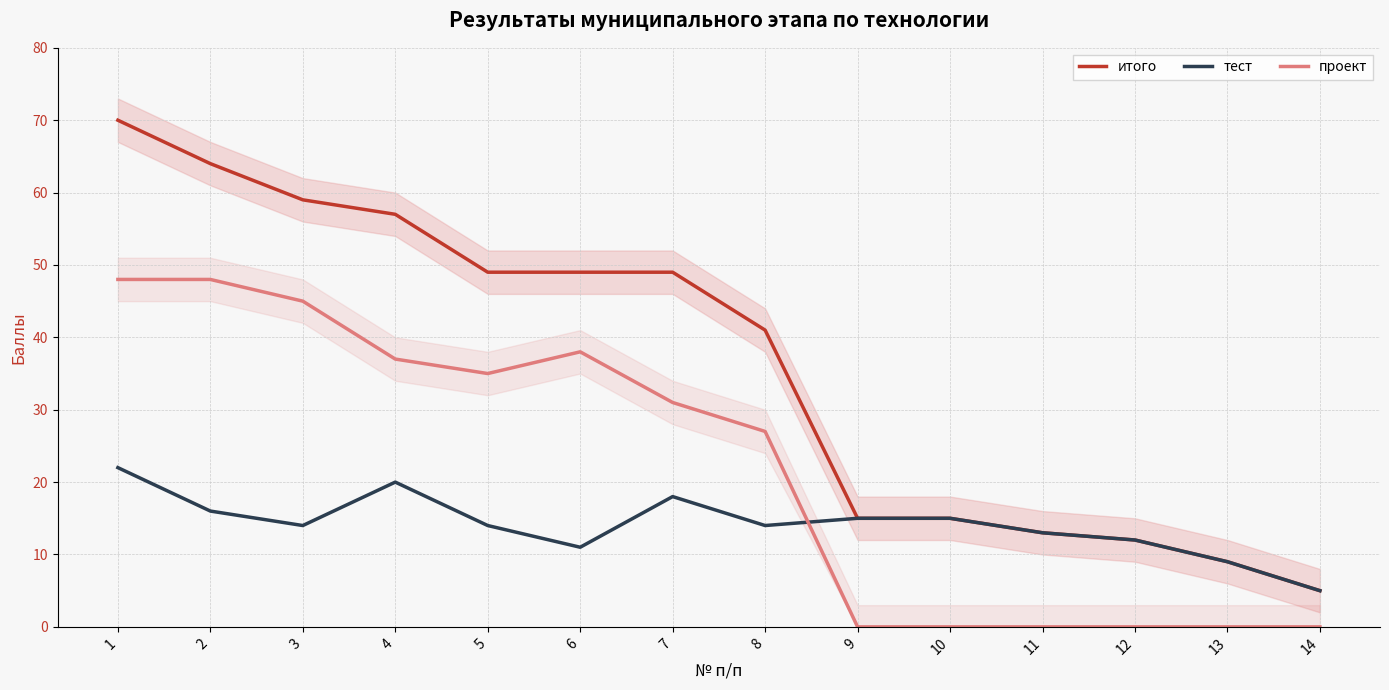

What is the total value across all series at 2?

128